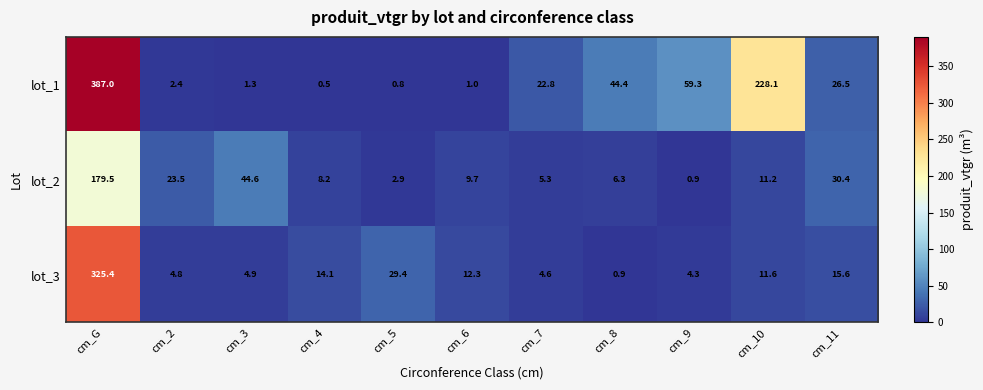

What is the difference between the lot_2 values at cm_11 and cm_5?

27.5